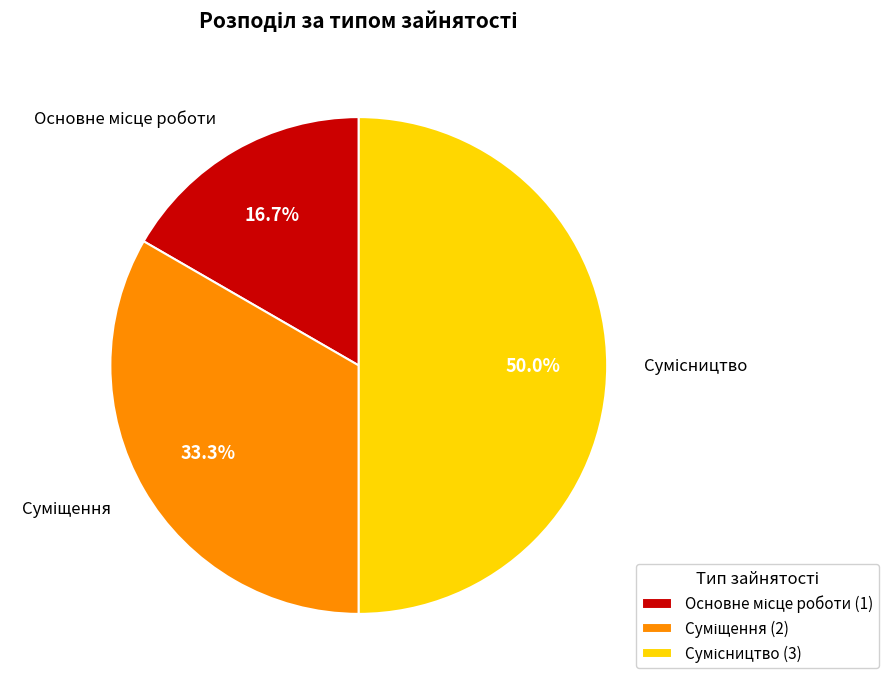

Approximately how many times larger is the value at Сумісництво compared to Основне місце роботи?

3.0